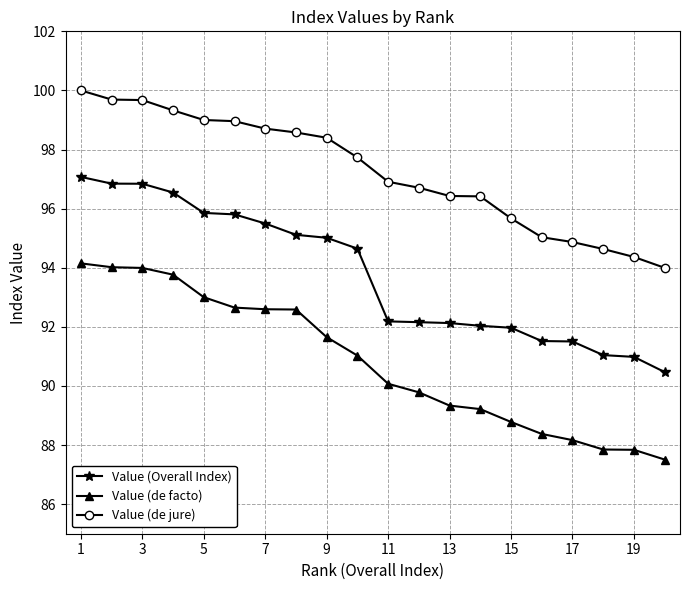

What is the average value of the Value (Overall Index) series?

93.8